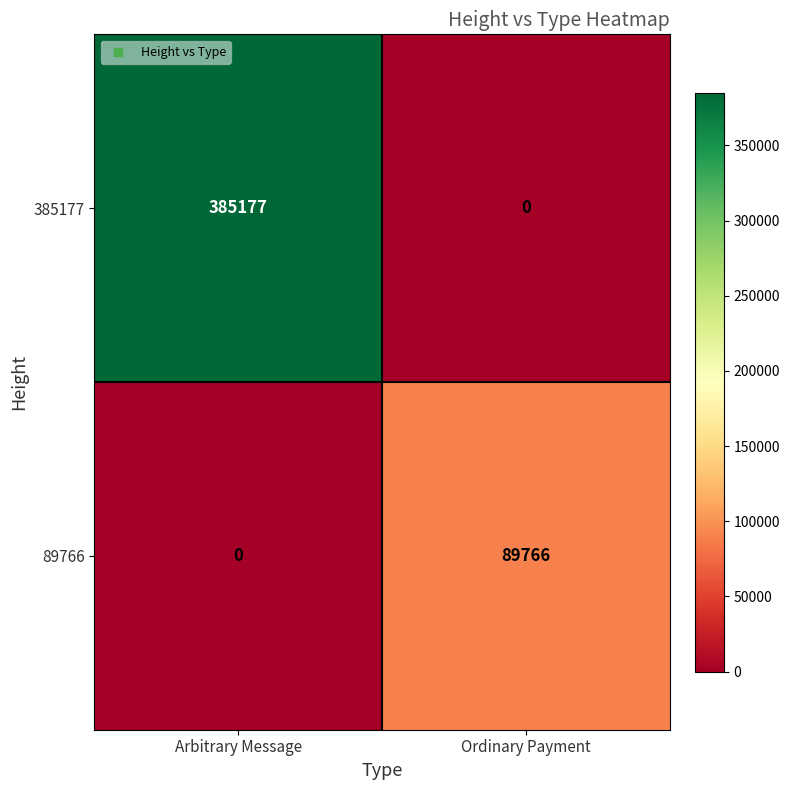

Which series has the largest total across all categories?

385177